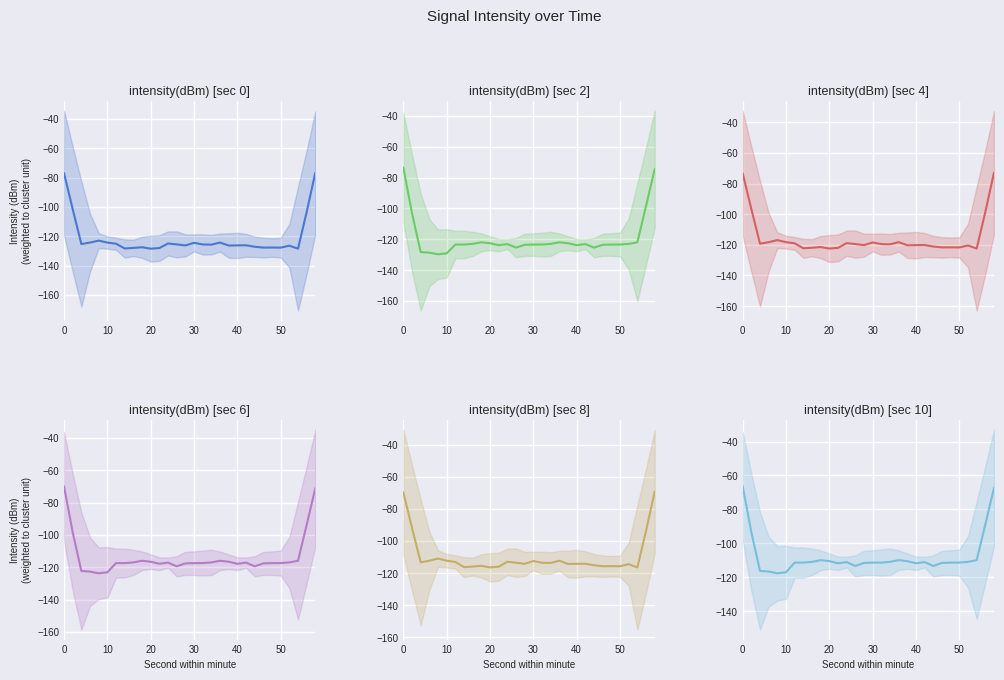

True or false: intensity(dBm) [sec 2] and intensity(dBm) [sec 10] intersect in this chart.

False